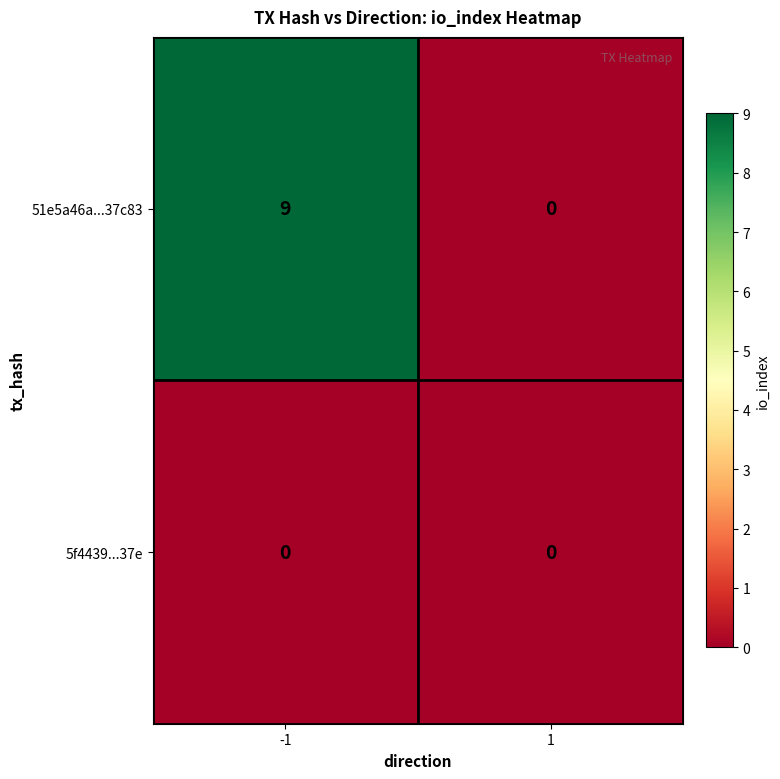

Which series has the largest total across all categories?

51e5a46a...37c83